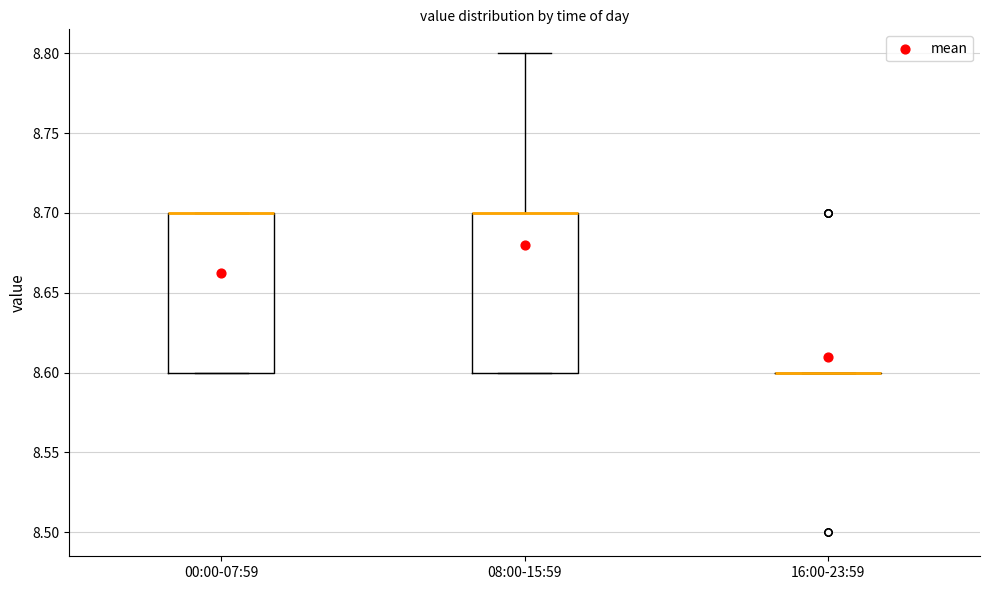

Where is the lower edge of the box for 00:00-07:59 on the y-axis? The values are not printed on the chart, so give them approximately, as read against the axis.

8.6